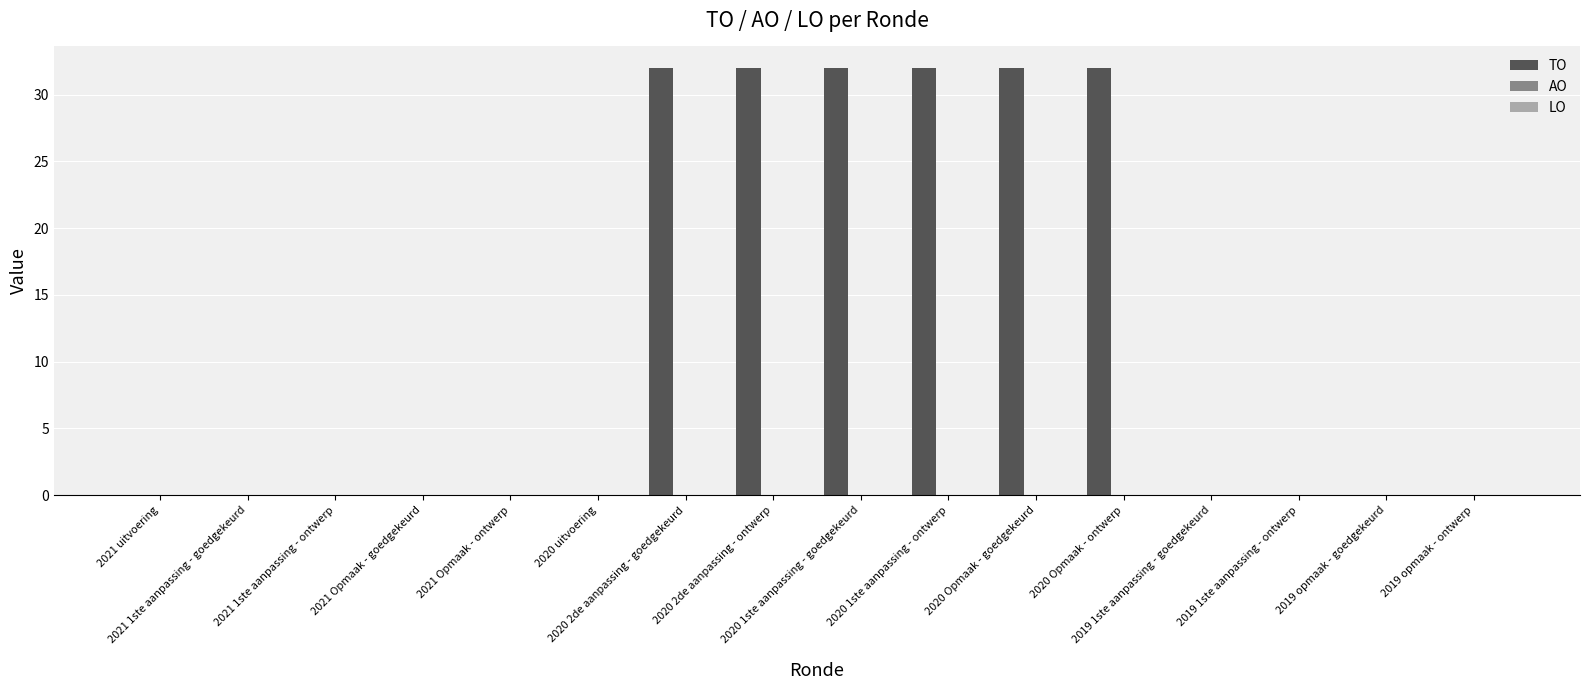

How many data points does each series have?

16